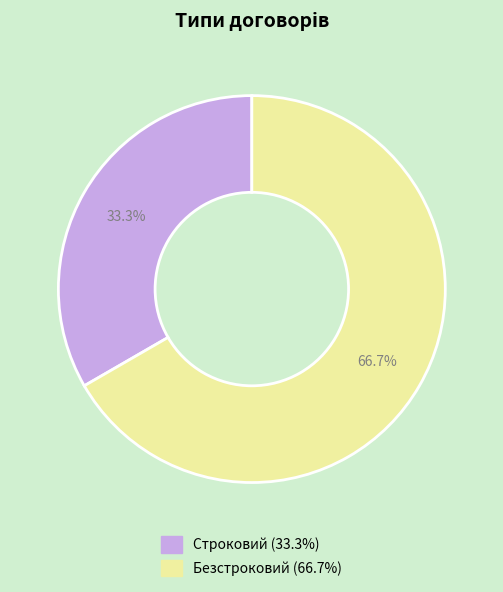

How many segments does this pie chart have?

2